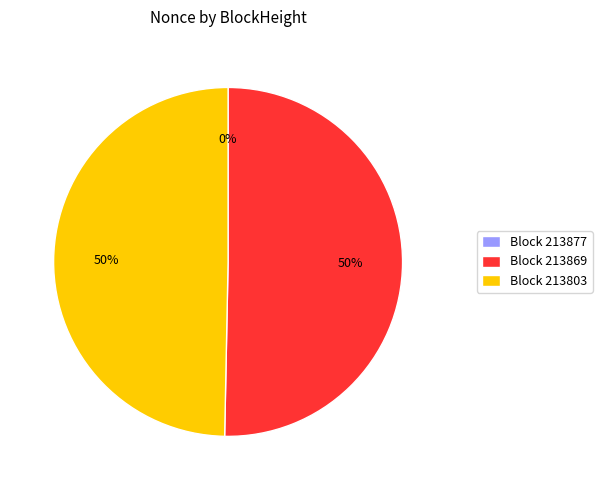

Which category has the smallest portion of the pie?

213877